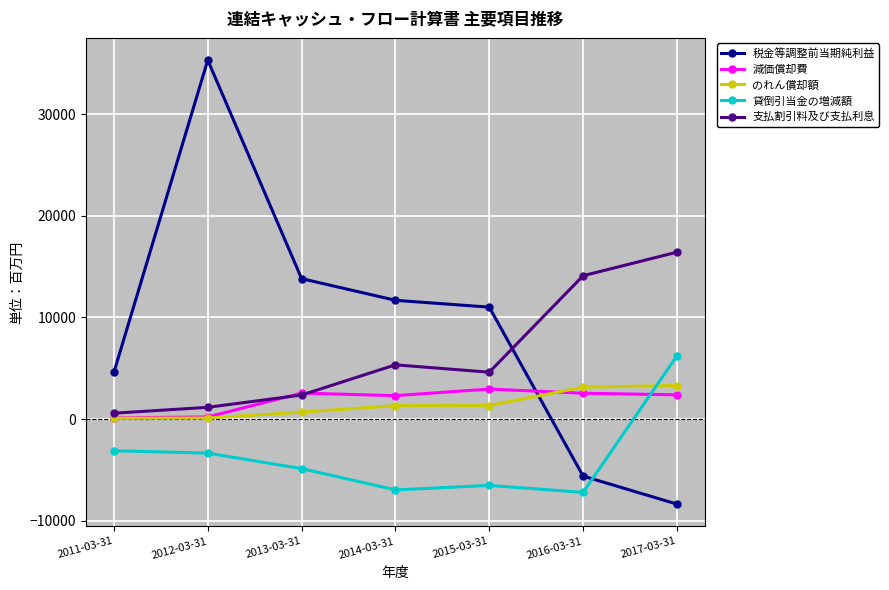

The value of 支払割引料及び支払利息 at 2017-03-31 is 16426. True or false?

True